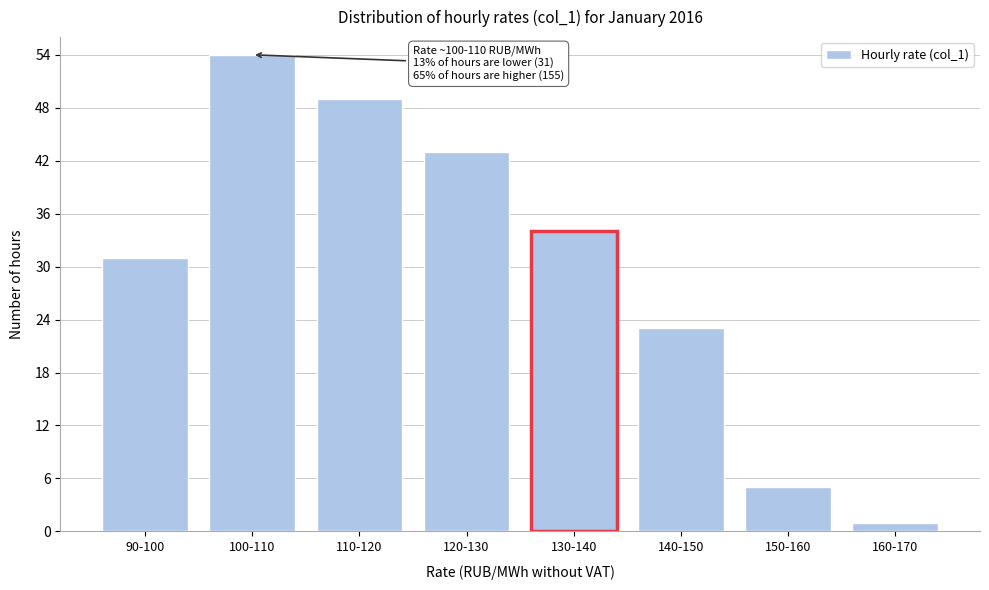

Reading right to left, what are all the values shown in this chart?

160-170=1	150-160=5	140-150=23	130-140=34	120-130=43	110-120=49	100-110=54	90-100=31